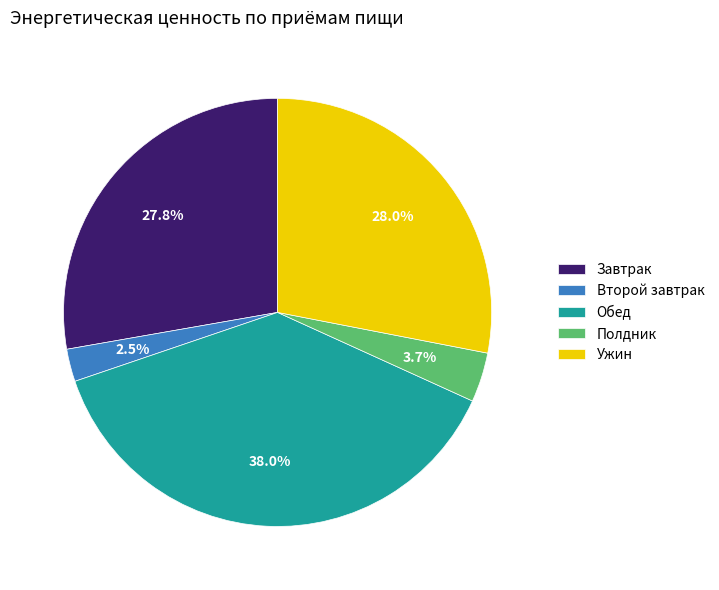

To the nearest percent, what is the difference between the Ужин and Второй завтрак slice percentages?

26%